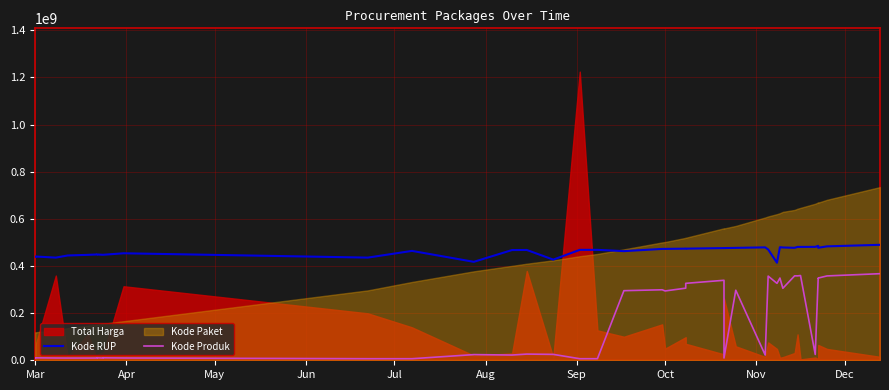

What is the minimum value for Kode RUP?

413836480.4